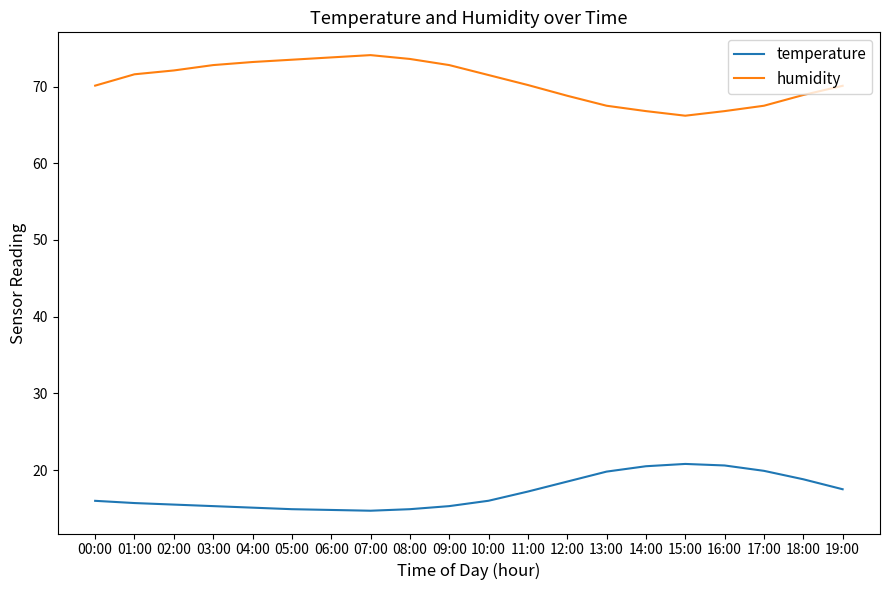

Rank the series by their average value, from highest to lowest.

humidity, temperature